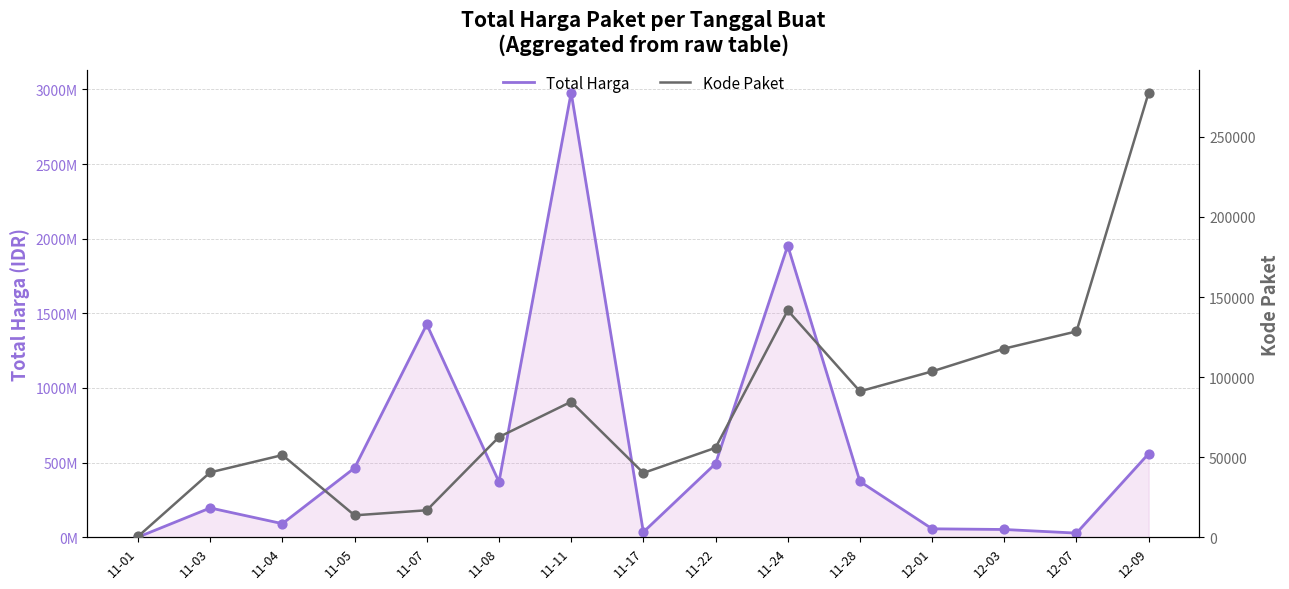

Is the value of Total Harga at 11-28 greater than the value of Kode Paket at 11-04?

Yes